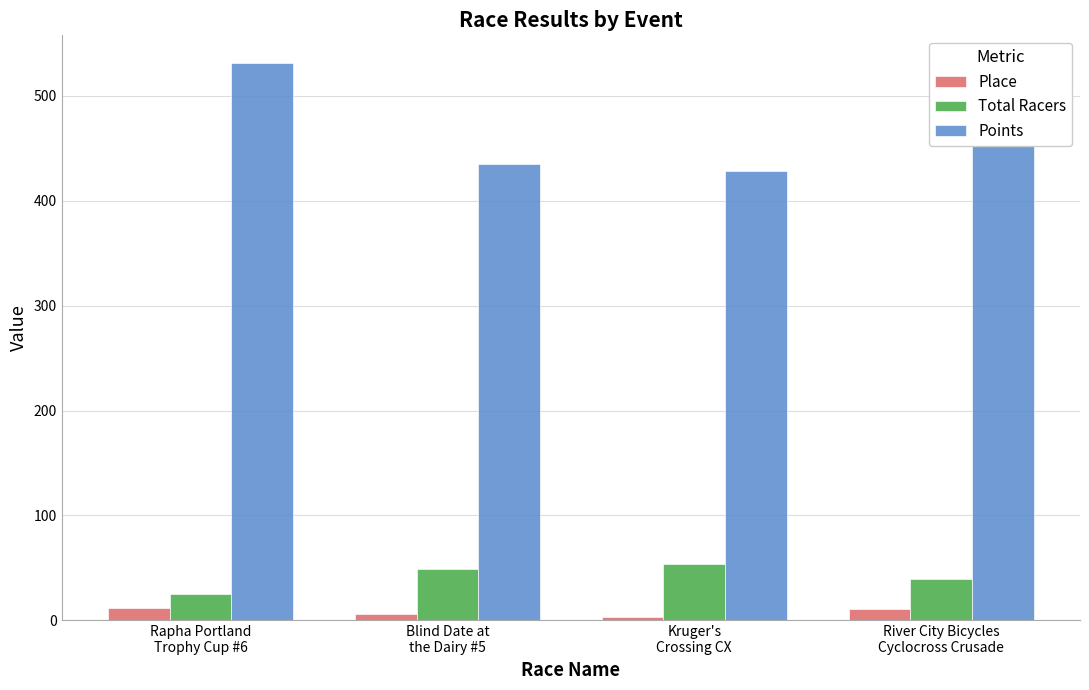

Rank the series by their maximum value, from highest to lowest.

Points, Total Racers, Place